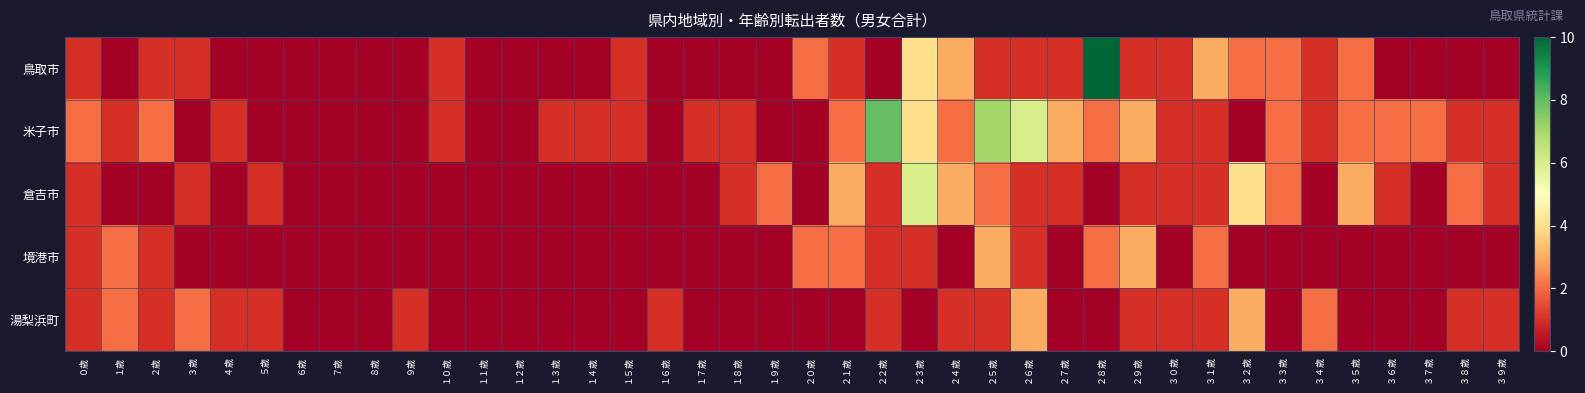

Rank the series at １７歳 from lowest to highest value.

鳥取市, 倉吉市, 境港市, 湯梨浜町, 米子市